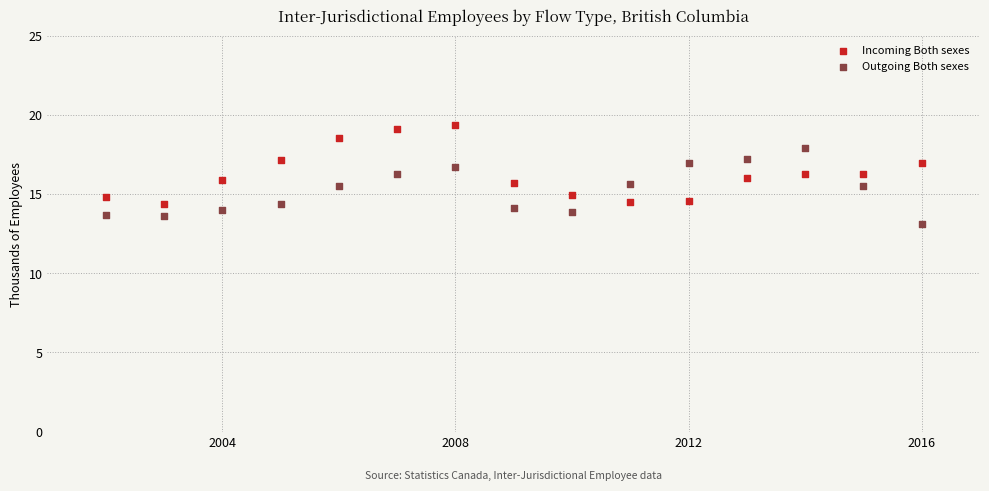

Across all data points, what is the range of Y values (max minus min)?

6.3